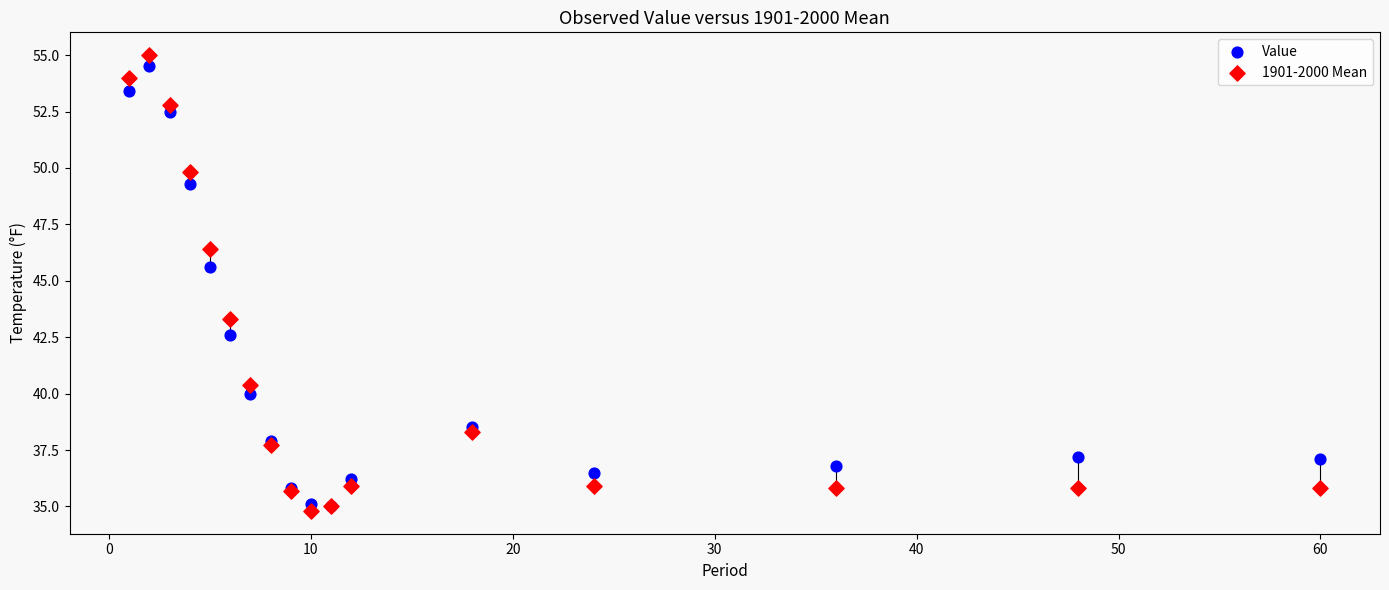

Across all series, what Y value is closest to 44?

43.3